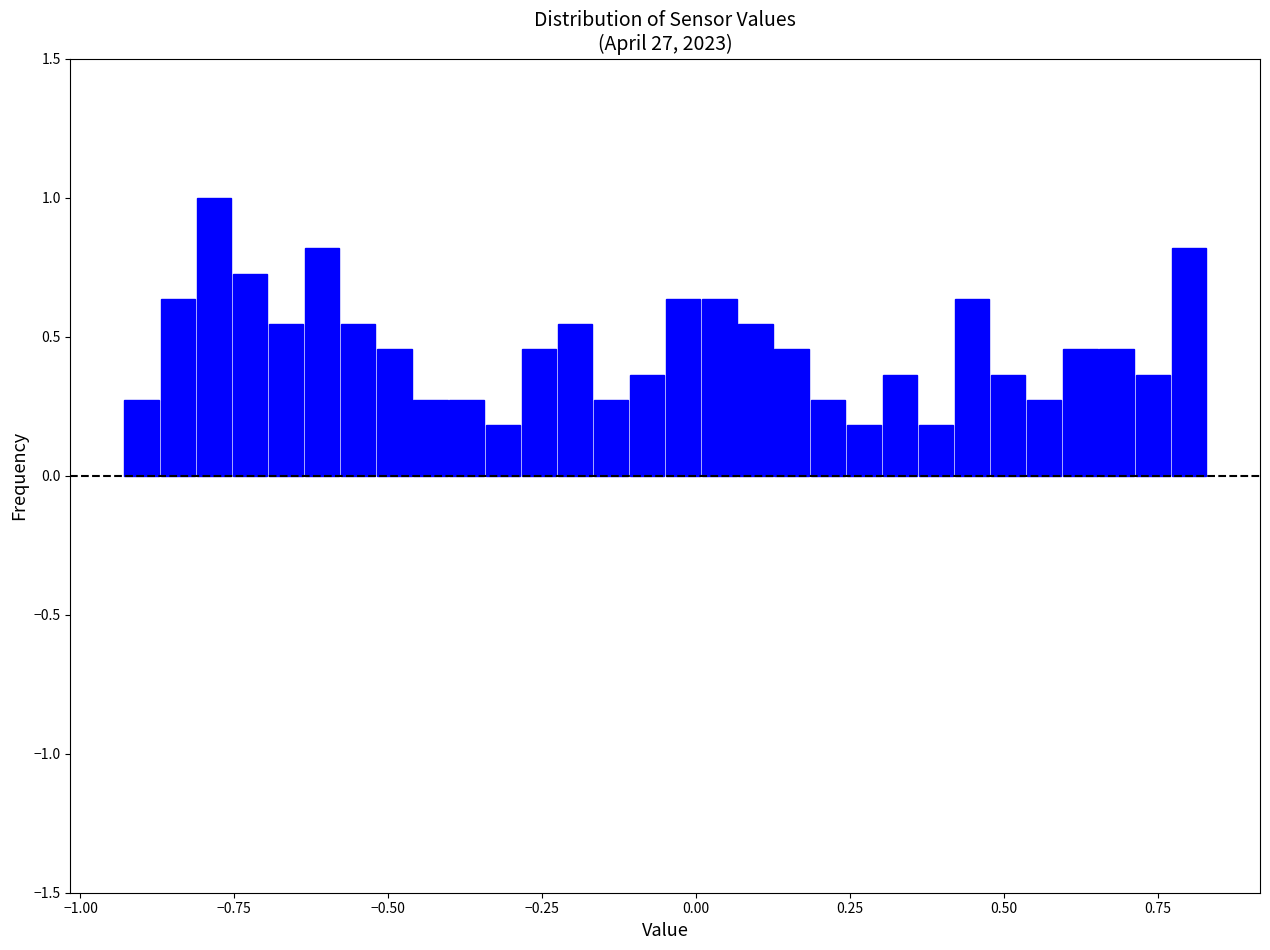

Around what value on the x-axis is the tallest bar? Give the approximate position of its centre, as read against the axis.

-0.80